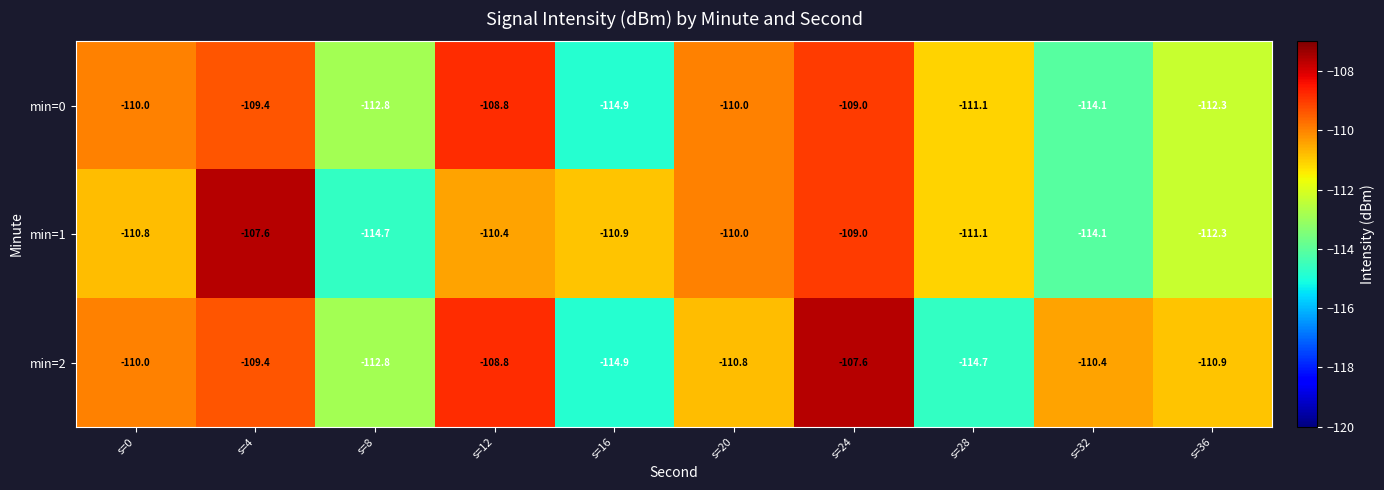

Count the number of categories in the chart.

10